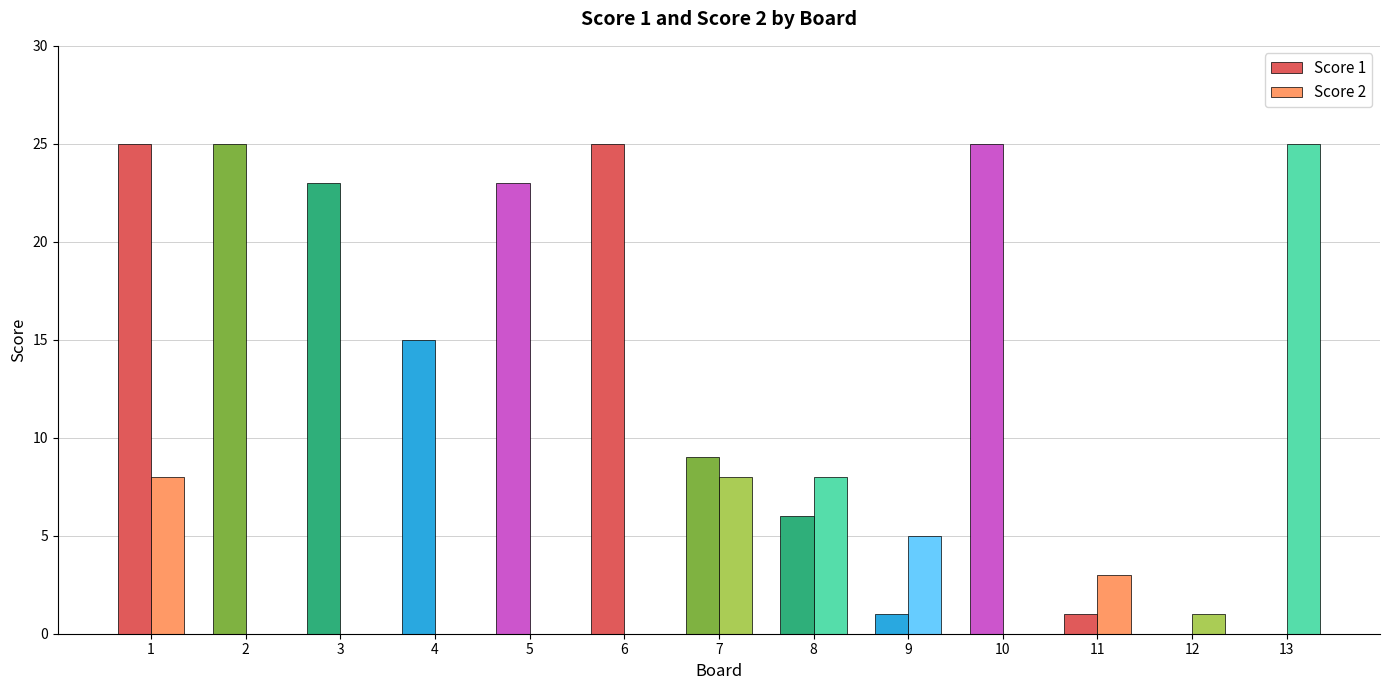

What is the spread (max minus min) of values at 6?

25